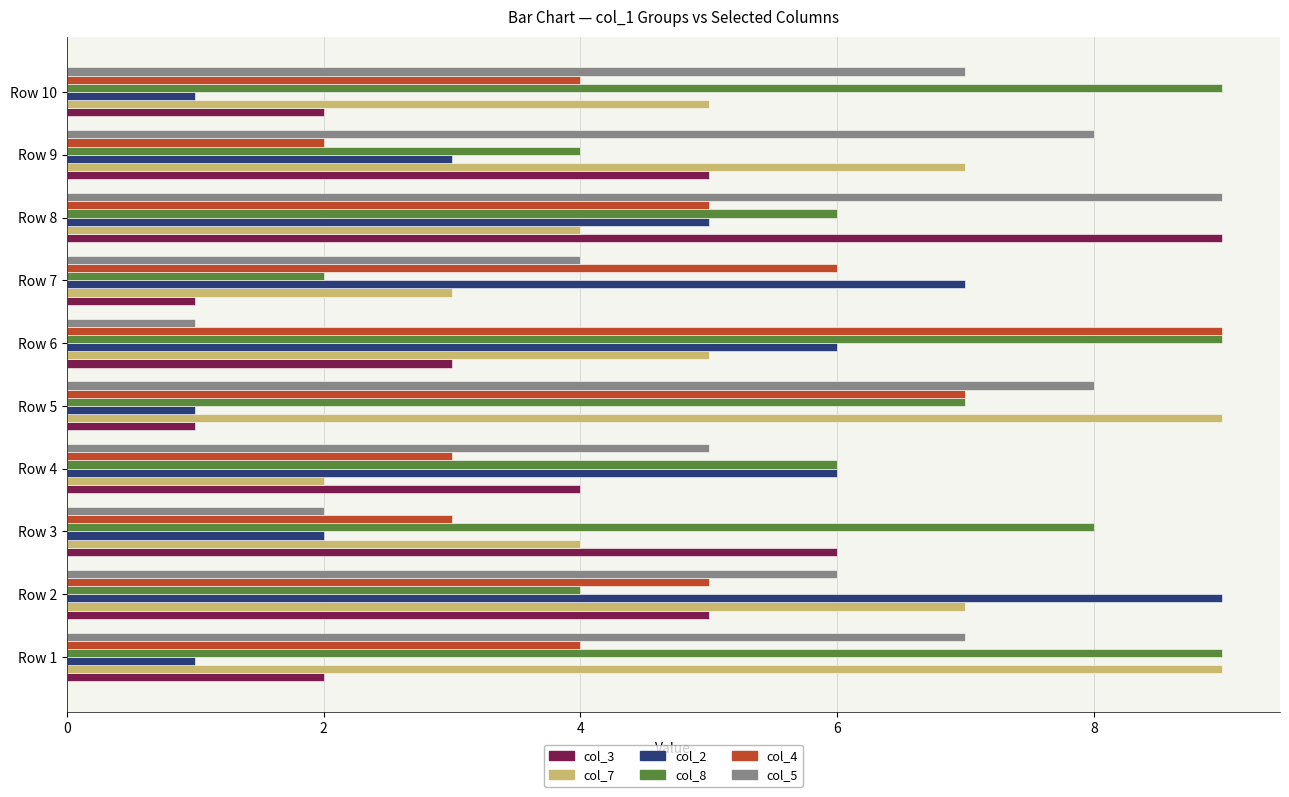

The col_2 series shows 6 at Row 6. True or false?

True